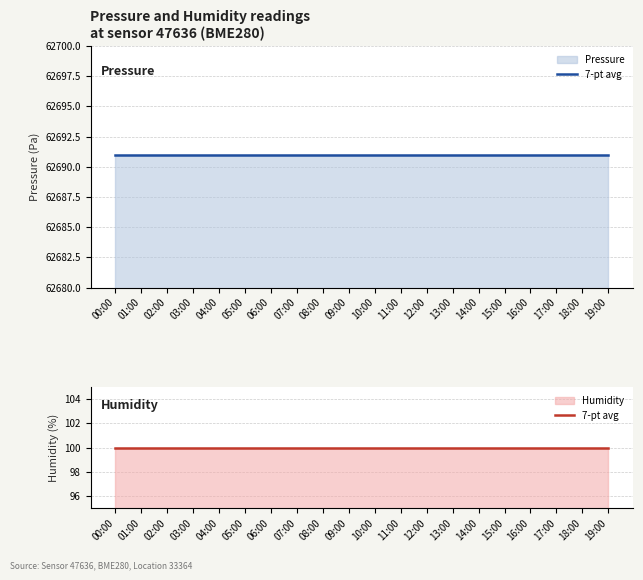

Which category has the lowest value in the humidity_7avg series?

00:00